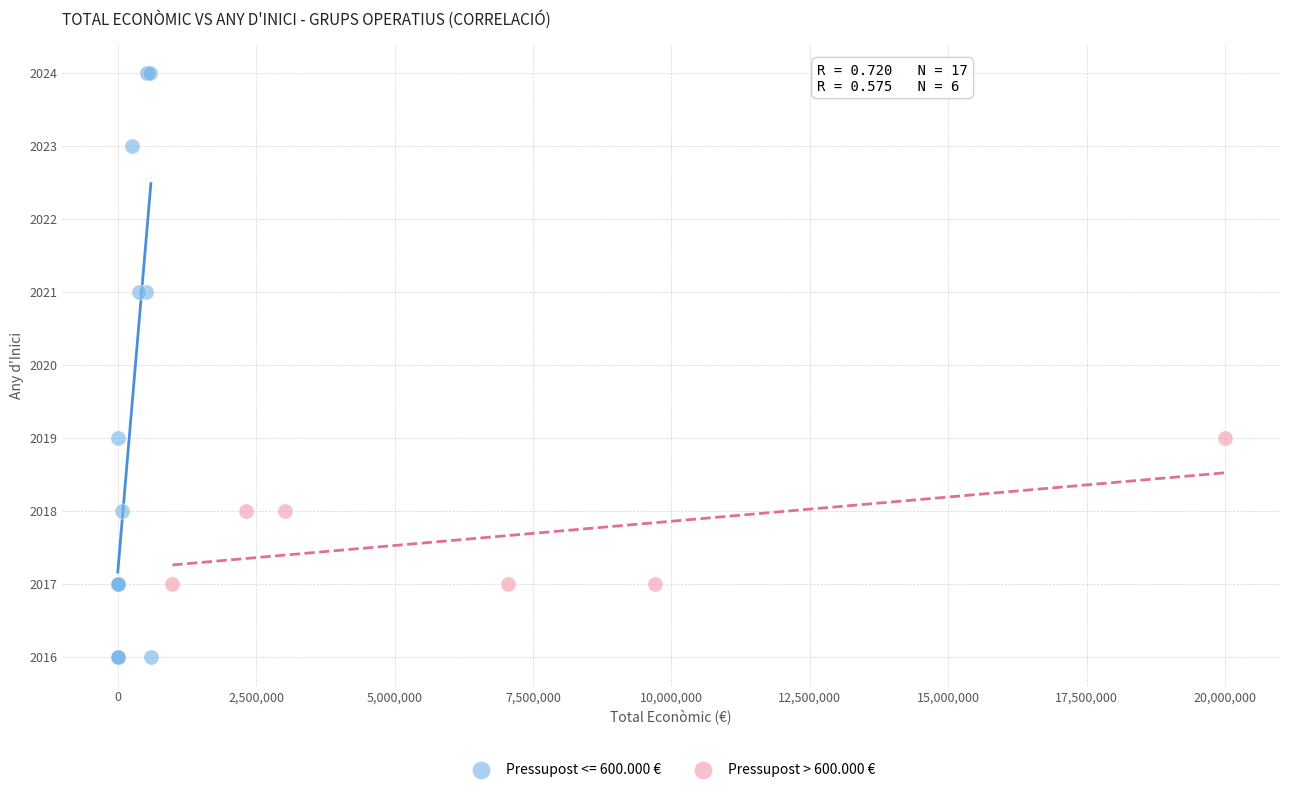

Which series reaches the minimum Y coordinate?

Pressupost <= 600.000 €